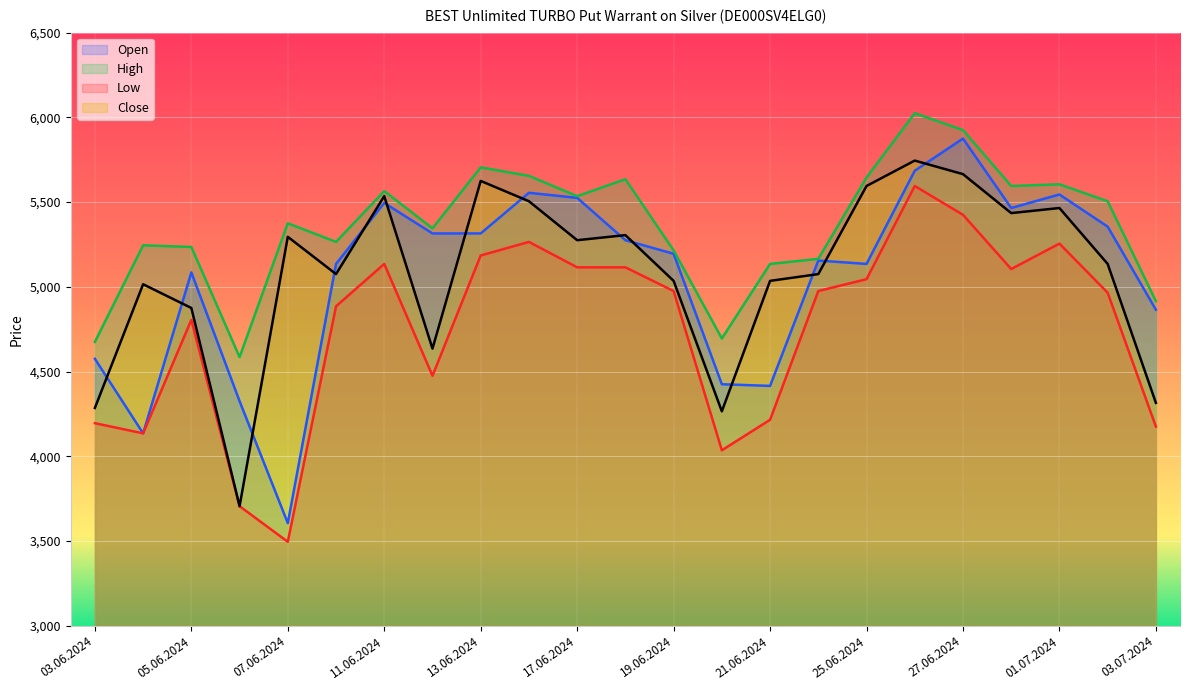

What is the difference between the Open values at 18.06.2024 and 06.06.2024?

950